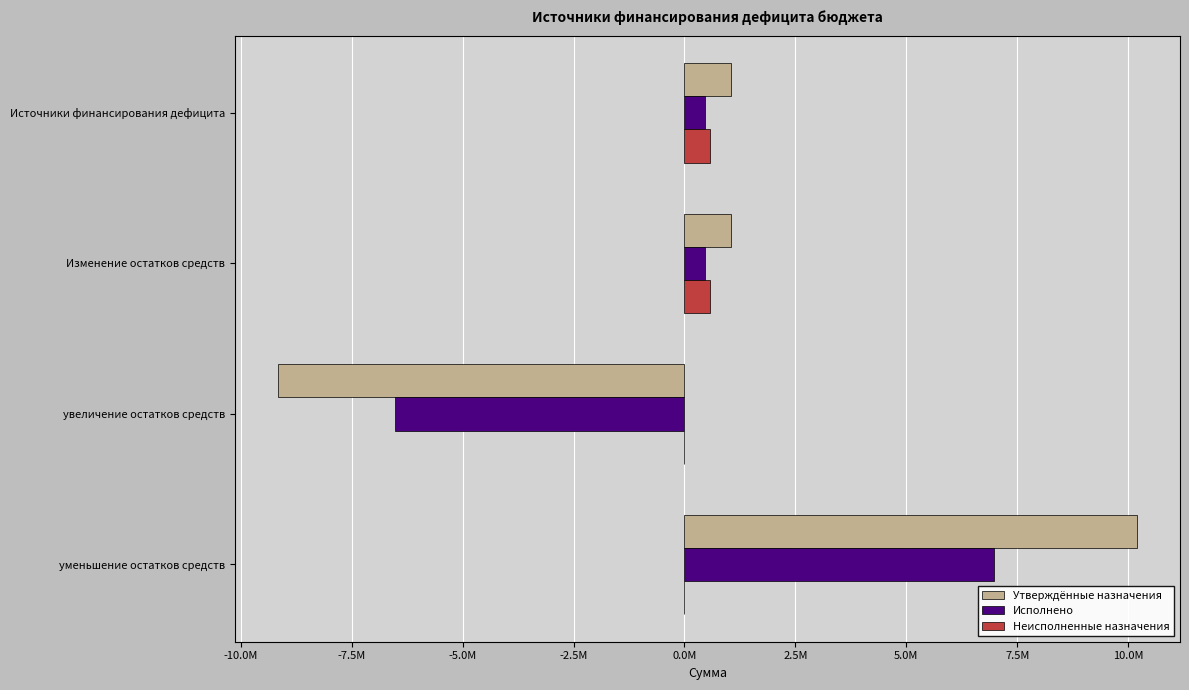

At how many categories does at least one series exceed 2616062?

1